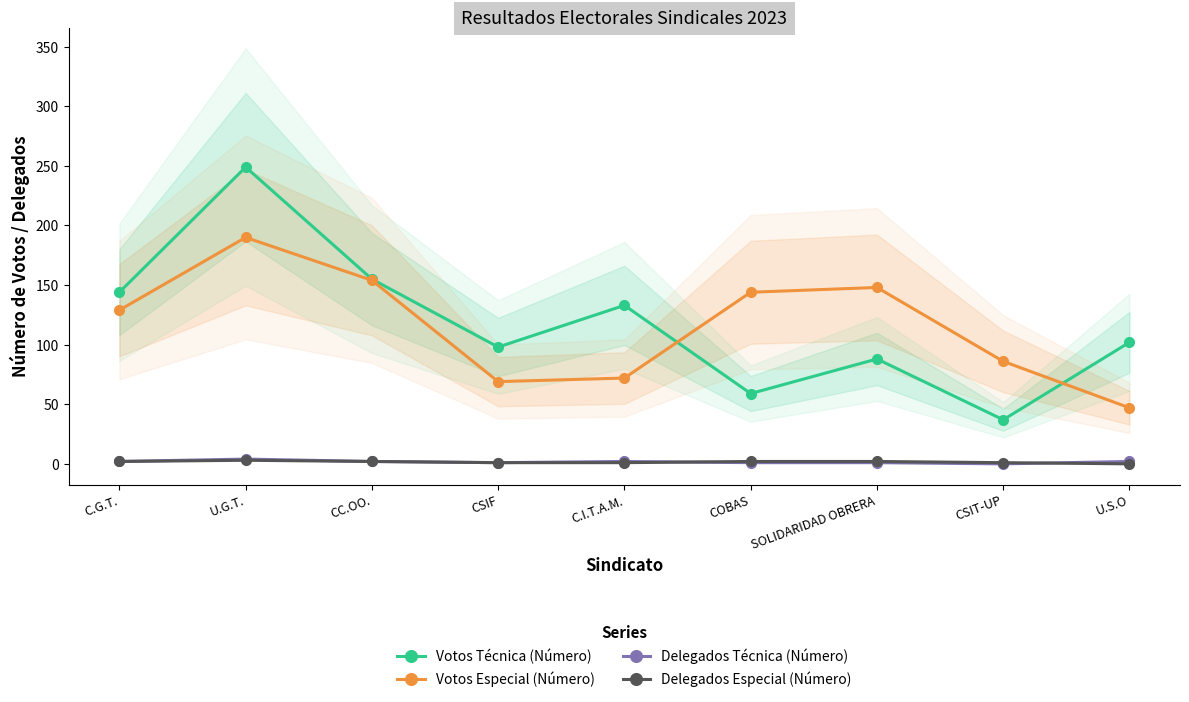

Which label corresponds to the smallest value in the chart?

CSIT-UP